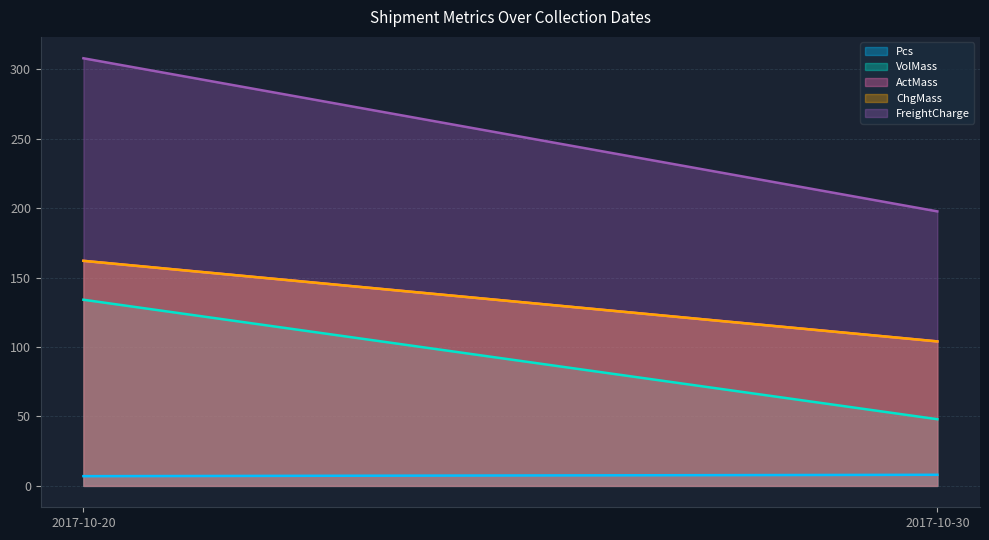

Does the chart display data point markers on the line(s)?

No